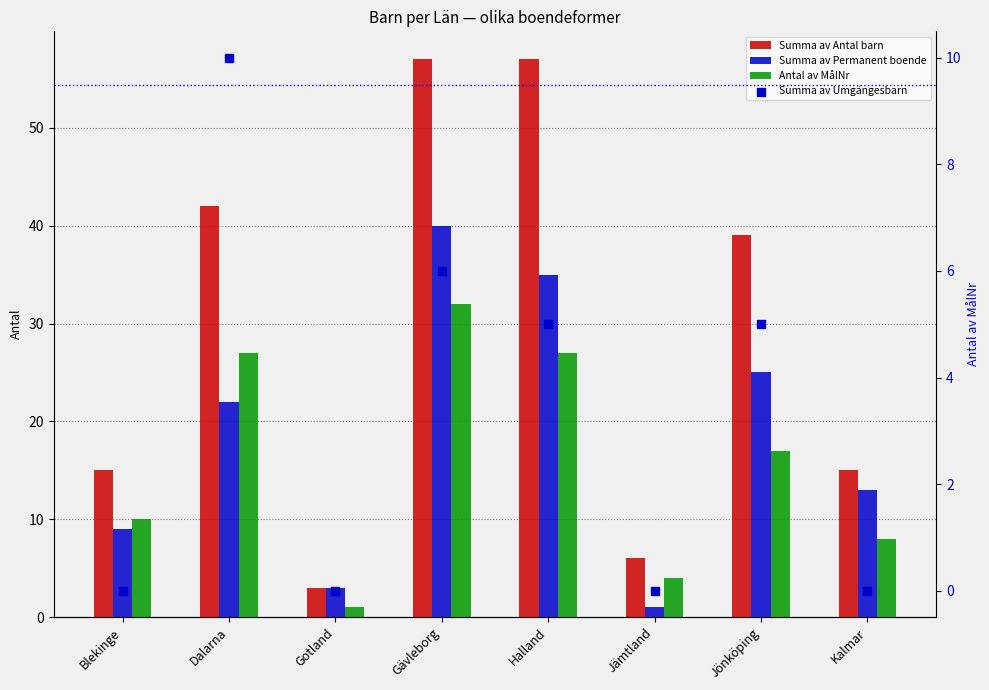

At which category is the sum across all series the highest?

Gävleborg